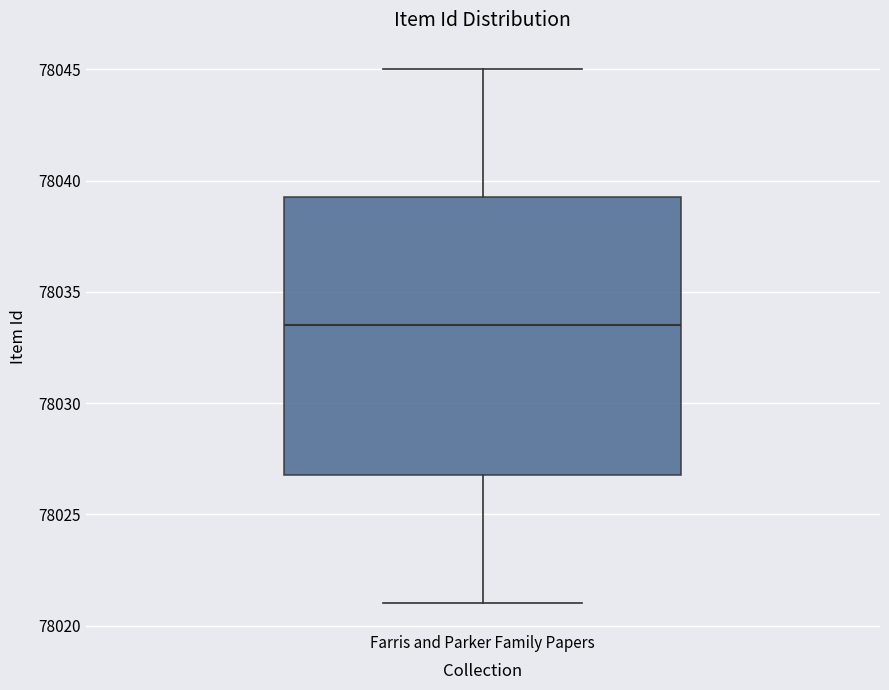

Where does the lower whisker of the box for Farris and Parker Family Papers end on the y-axis? The values are not printed on the chart, so give them approximately, as read against the axis.

78021.0